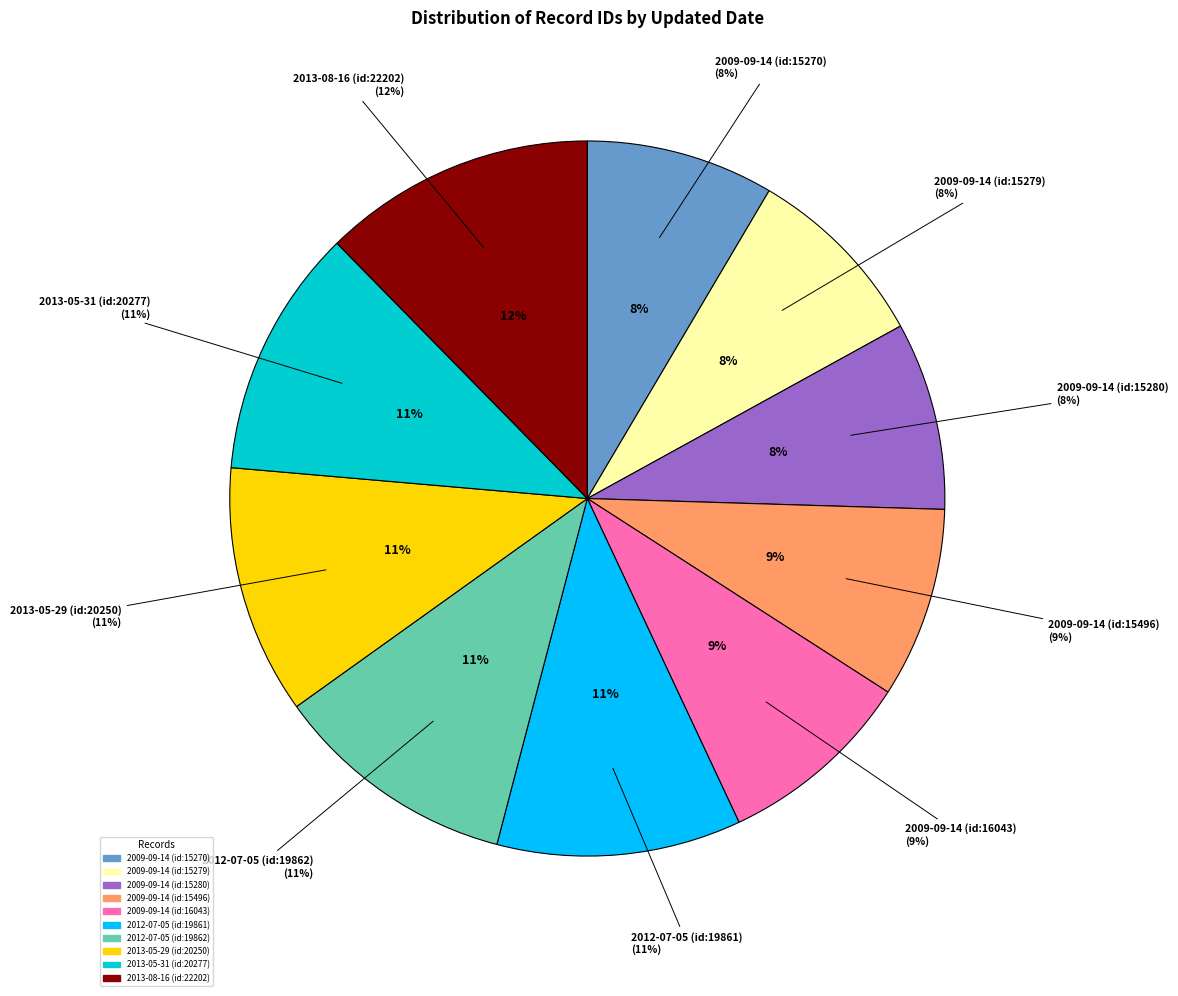

How many slices are in this pie chart?

10